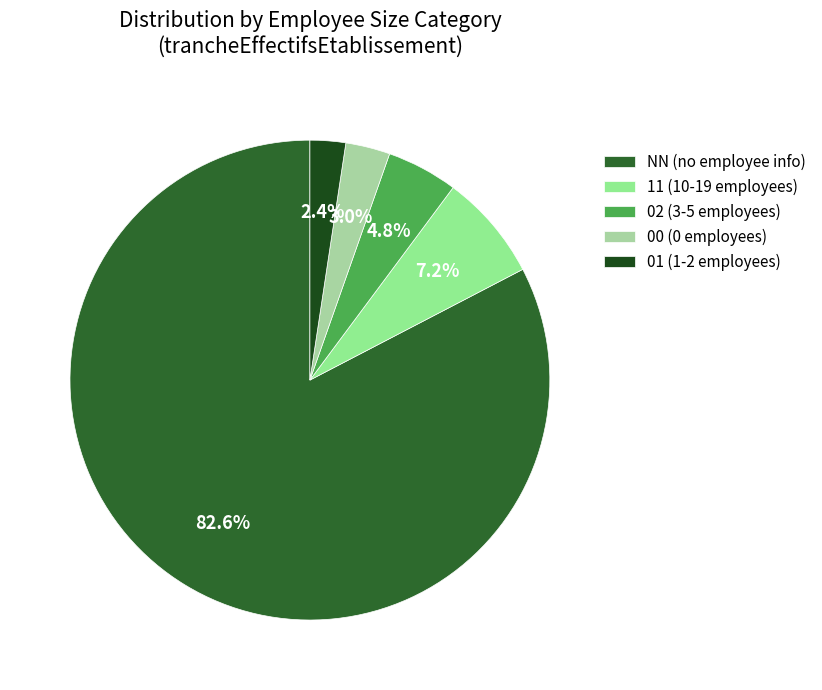

How many slices are in this pie chart?

5